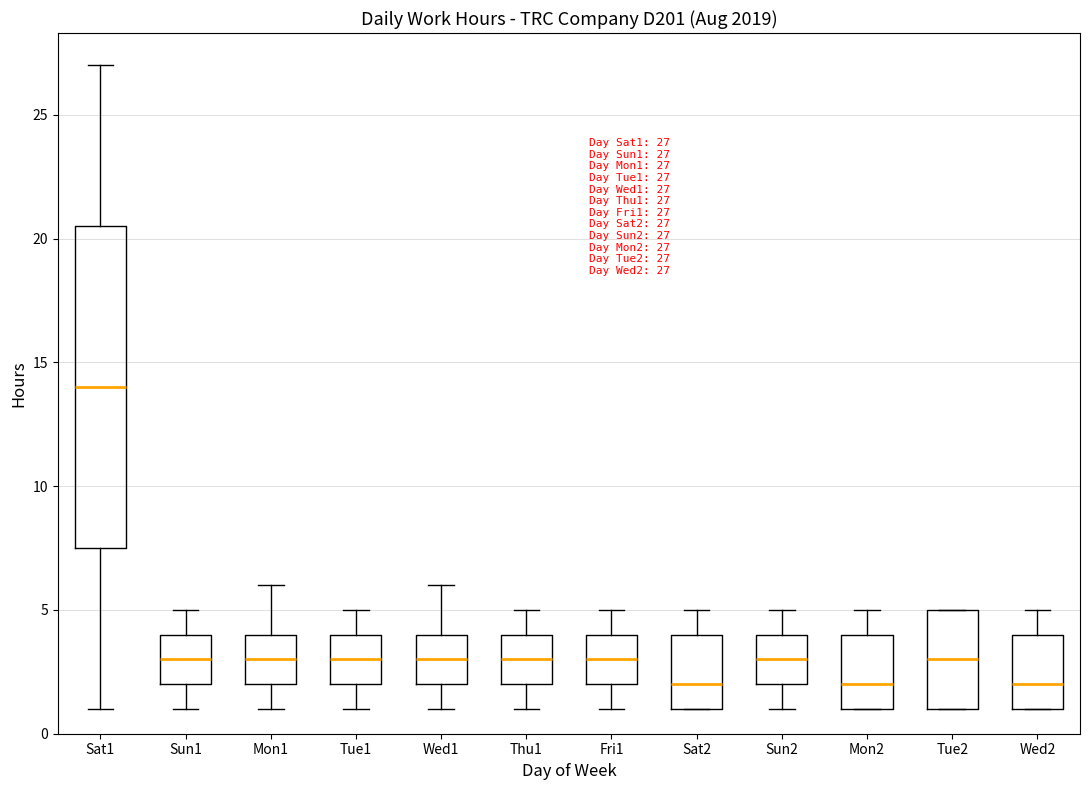

Which box has the highest median line?

Sat1